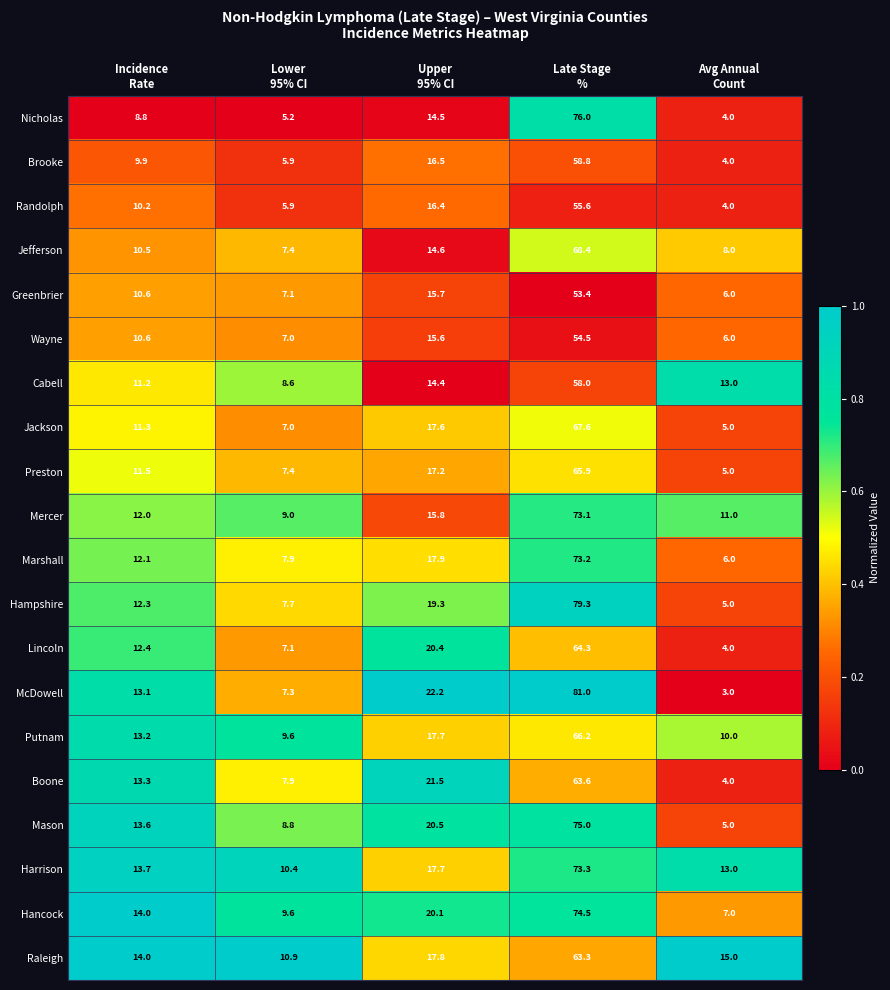

Which label corresponds to the largest value in the chart?

Late Stage
%